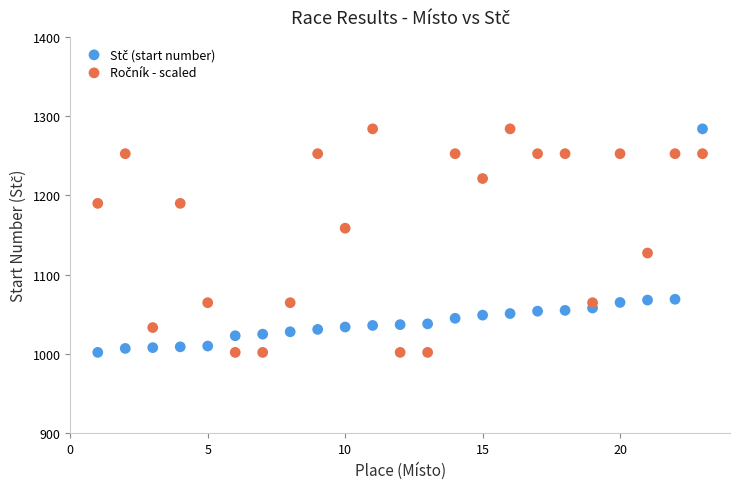

What is the X range (max minus min) for the scatter plot?

22.0